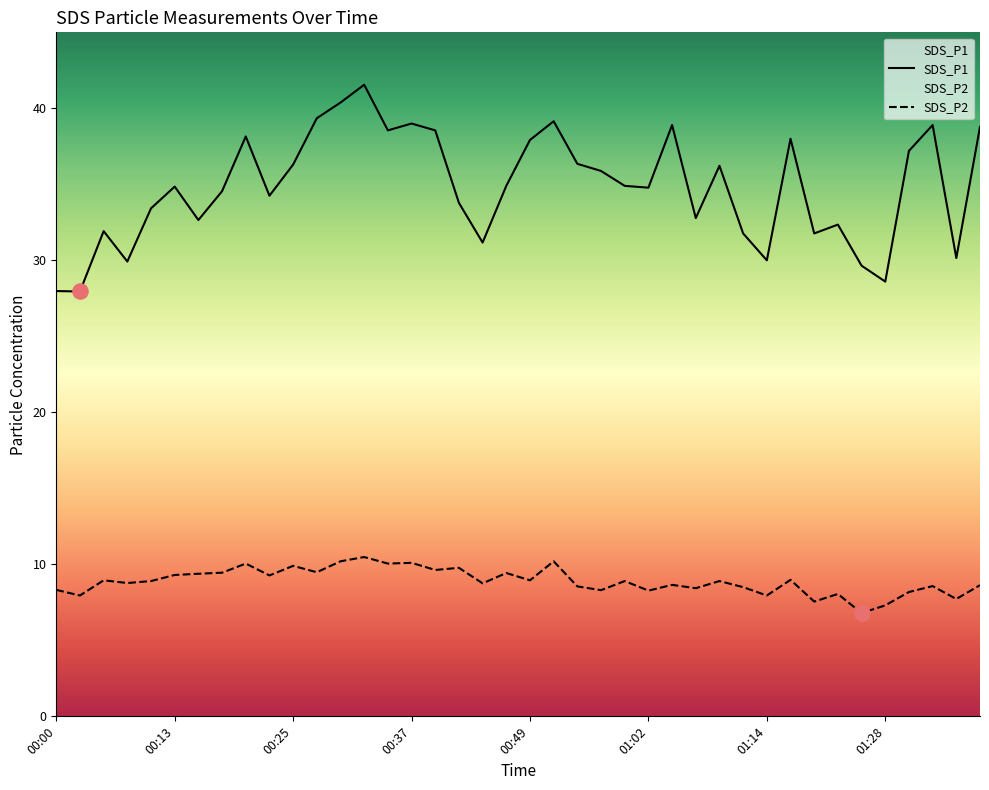

At which category is the sum across all series the highest?

00:32